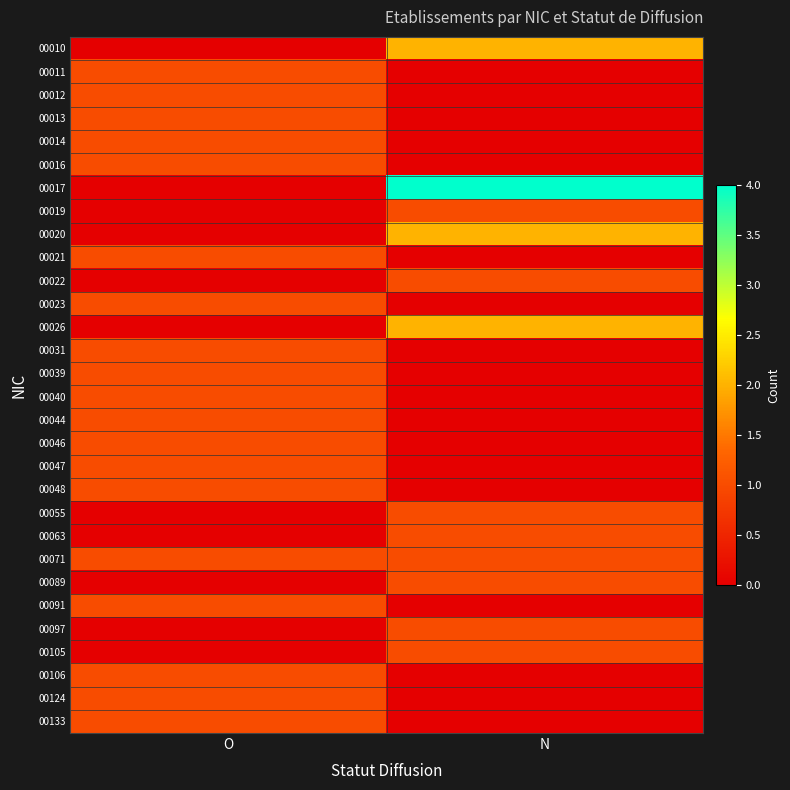

At how many categories does at least one series exceed 1?

1